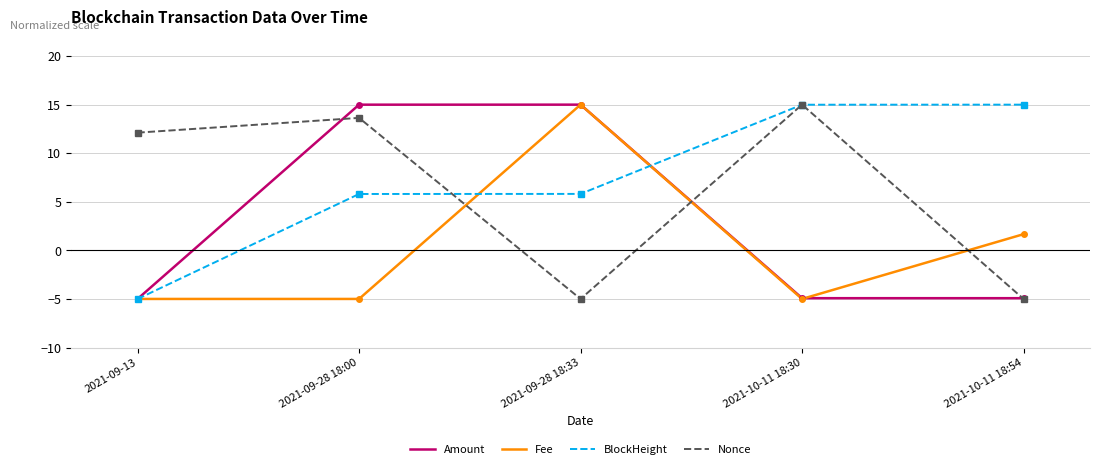

How many values in Nonce are above zero?

3